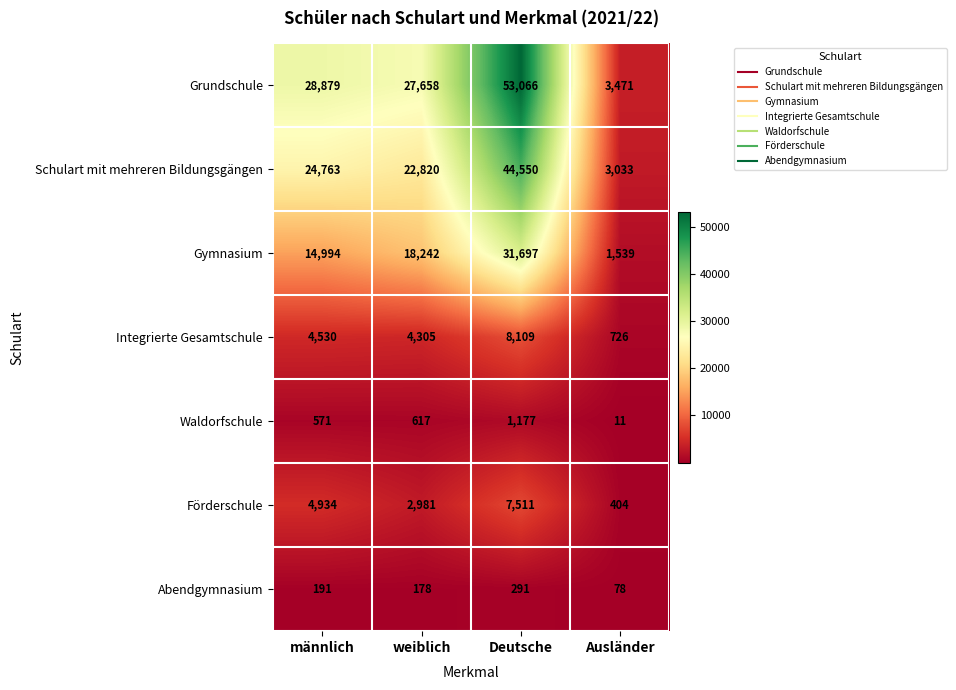

Which category has the lowest value across all series?

Ausländer